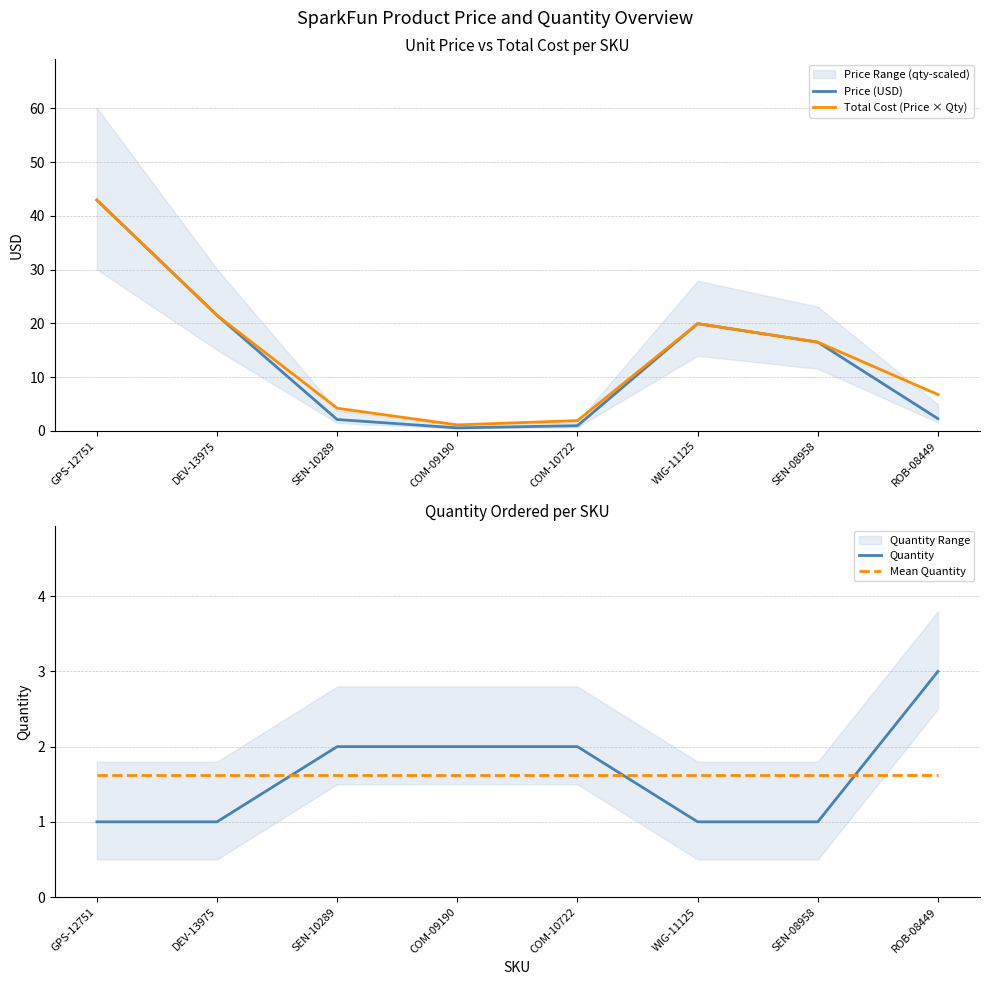

How many lines are shown in the chart?

4